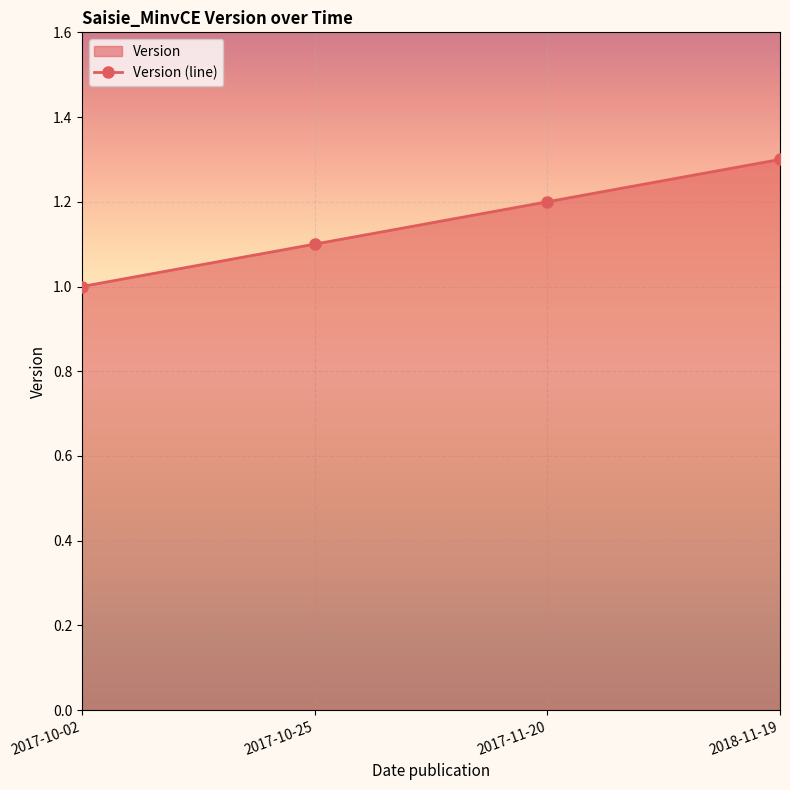

List the labels in order of value, largest first.

2018-11-19, 2017-11-20, 2017-10-25, 2017-10-02